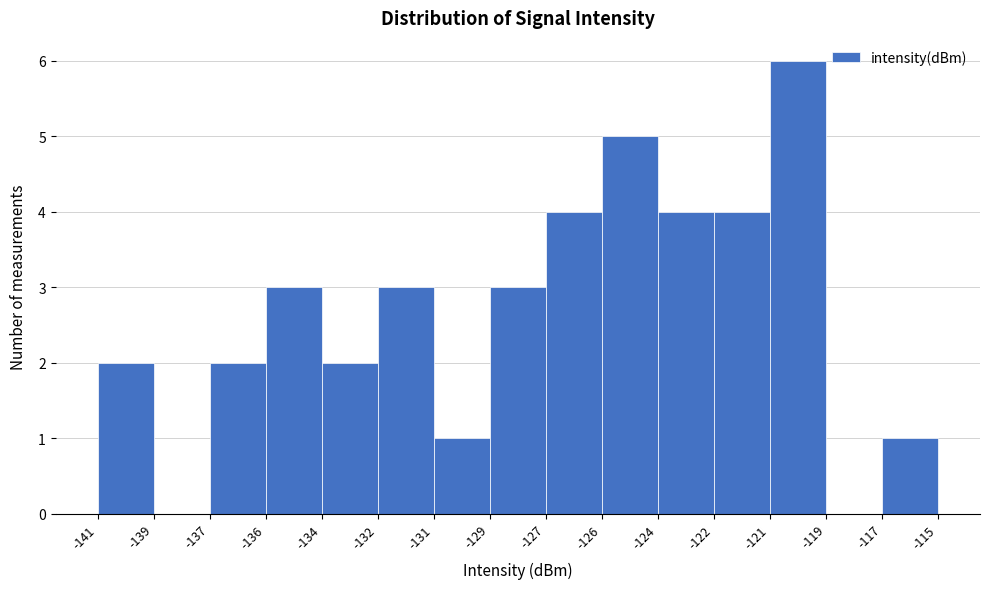

Reading left to right, extract all data points from this chart.

-141=2	-139=0	-137=2	-136=3	-134=2	-132=3	-131=1	-129=3	-127=4	-126=5	-124=4	-122=4	-121=6	-119=0	-117=1